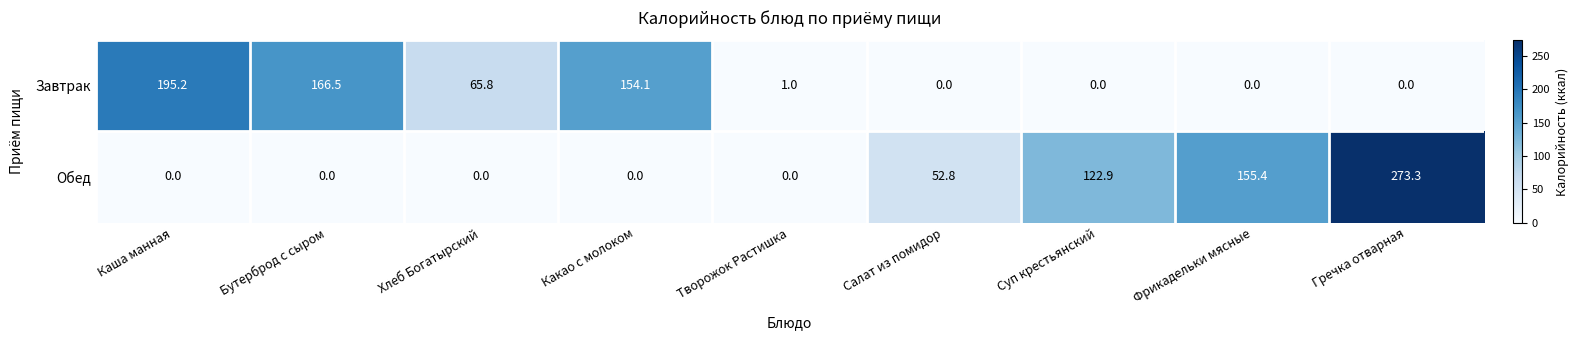

What is the total value across all series at Хлеб Богатырский?

65.8